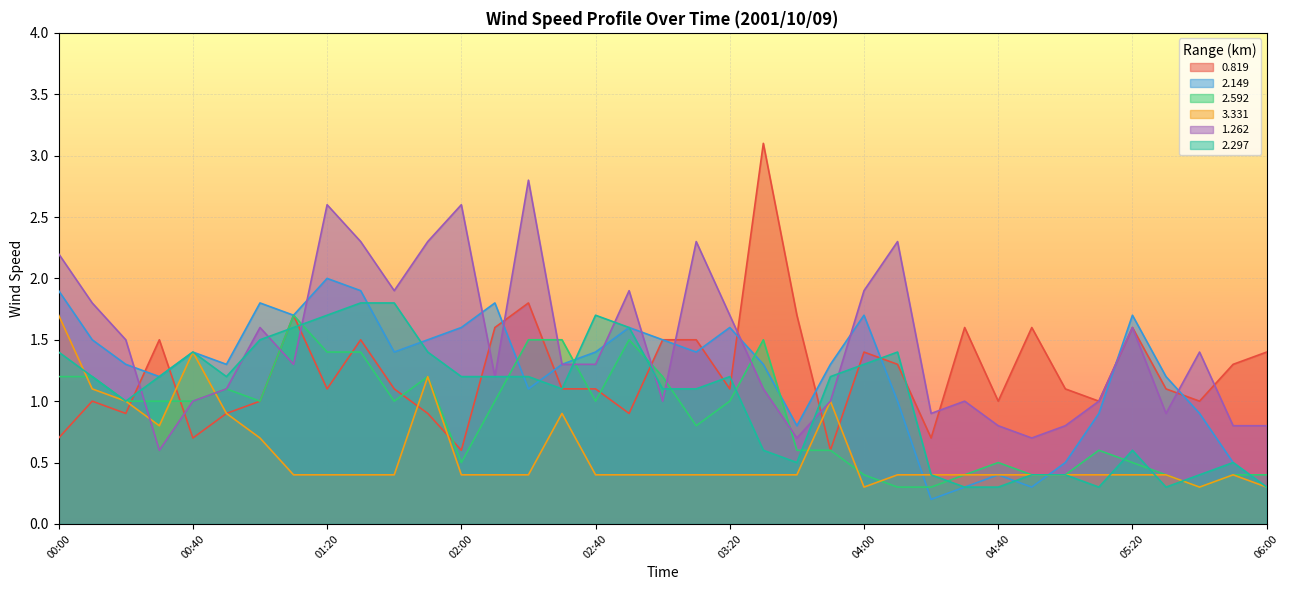

Where is the first local maximum for 0.819?

00:10